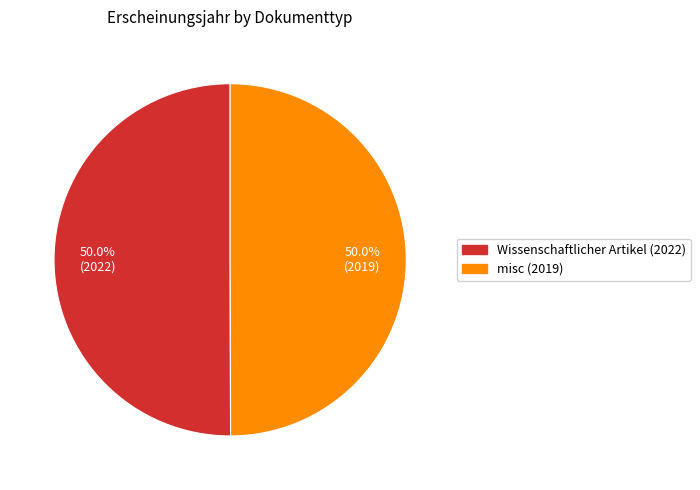

Is it true that misc (2019) is 42% of the pie?

False